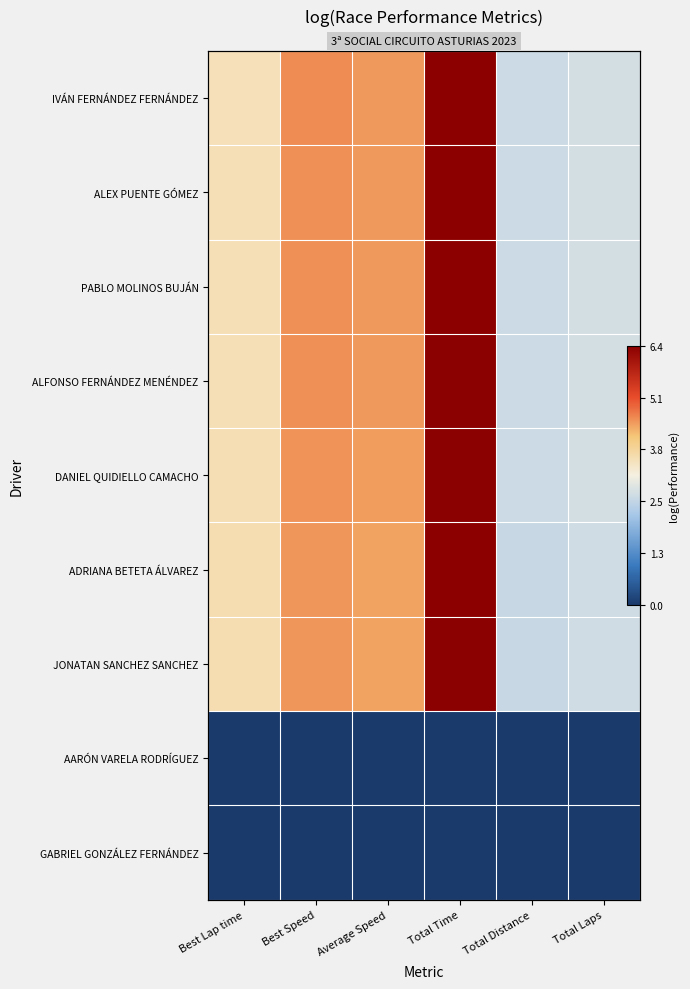

Which series has the widest spread of values?

JONATAN SANCHEZ SANCHEZ